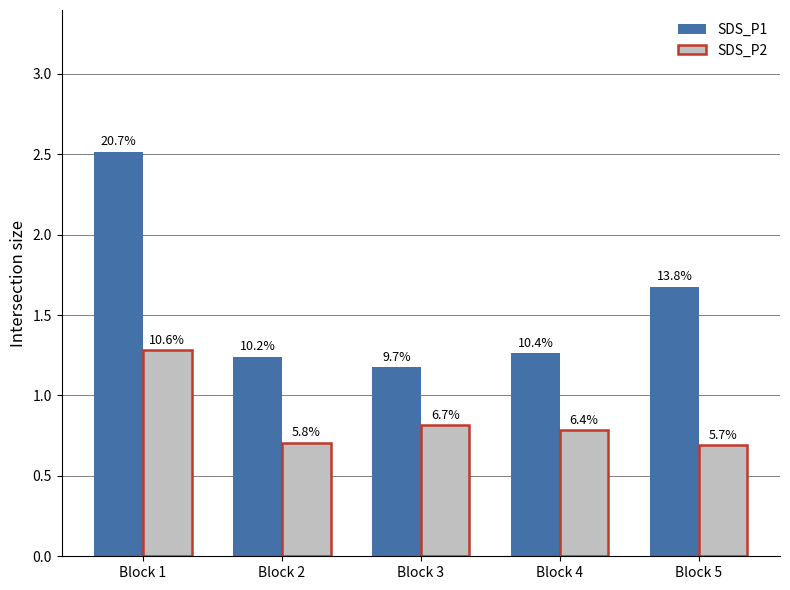

How many bars are there in each group?

2